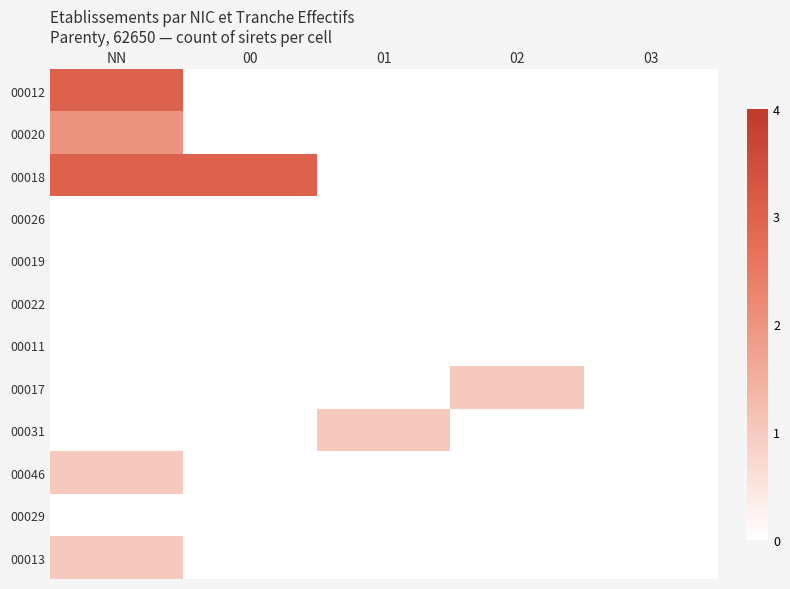

Reading left to right, list all the values displayed in this chart.

00012: NN=3	00=0	01=0	02=0	03=0
00020: NN=2	00=0	01=0	02=0	03=0
00018: NN=3	00=3	01=0	02=0	03=0
00026: NN=0	00=0	01=0	02=0	03=0
00019: NN=0	00=0	01=0	02=0	03=0
00022: NN=0	00=0	01=0	02=0	03=0
00011: NN=0	00=0	01=0	02=0	03=0
00017: NN=0	00=0	01=0	02=1	03=0
00031: NN=0	00=0	01=1	02=0	03=0
00046: NN=1	00=0	01=0	02=0	03=0
00029: NN=0	00=0	01=0	02=0	03=0
00013: NN=1	00=0	01=0	02=0	03=0